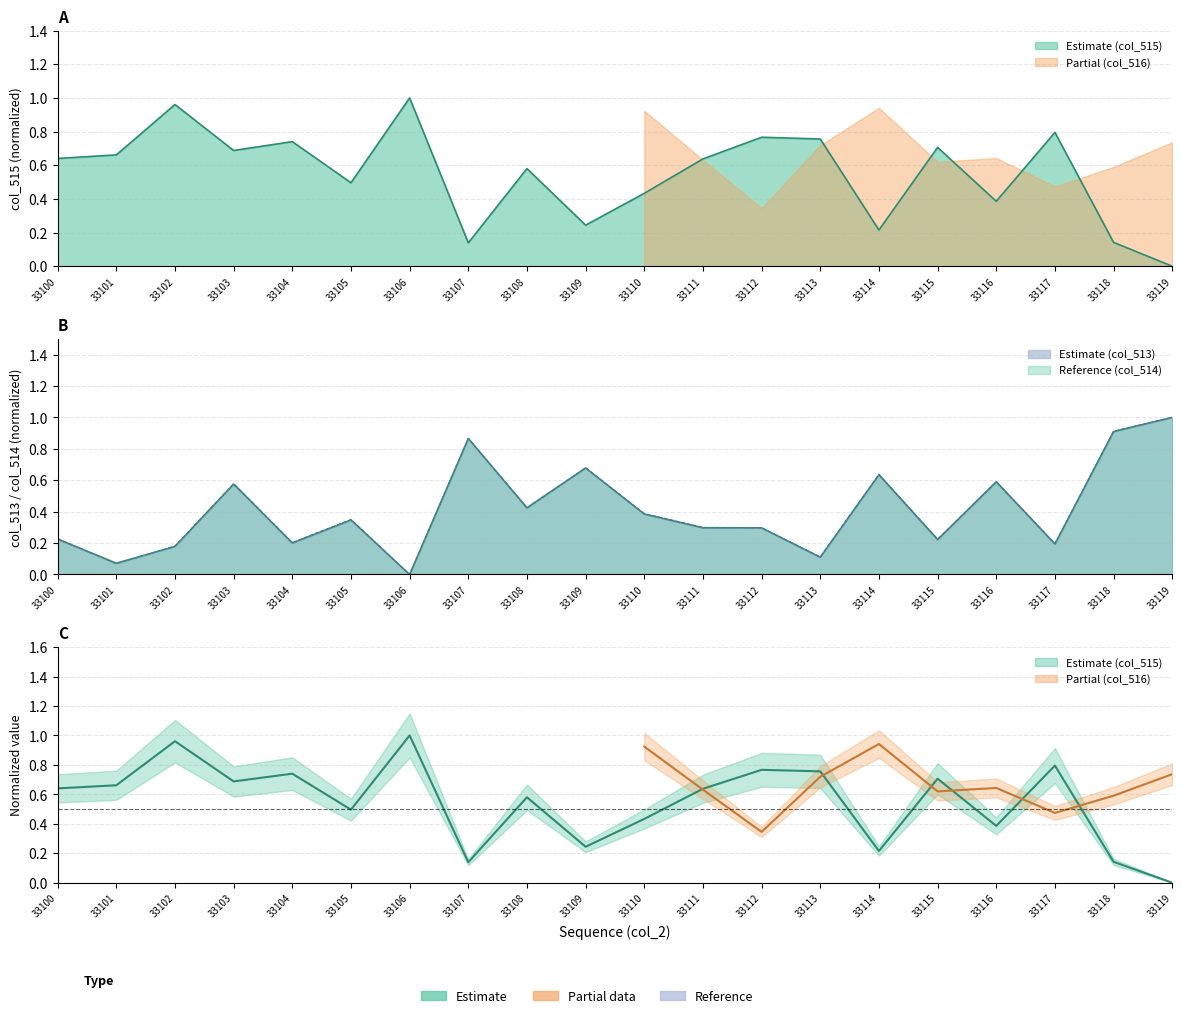

What value does the col_514 series have at 33116?

0.6